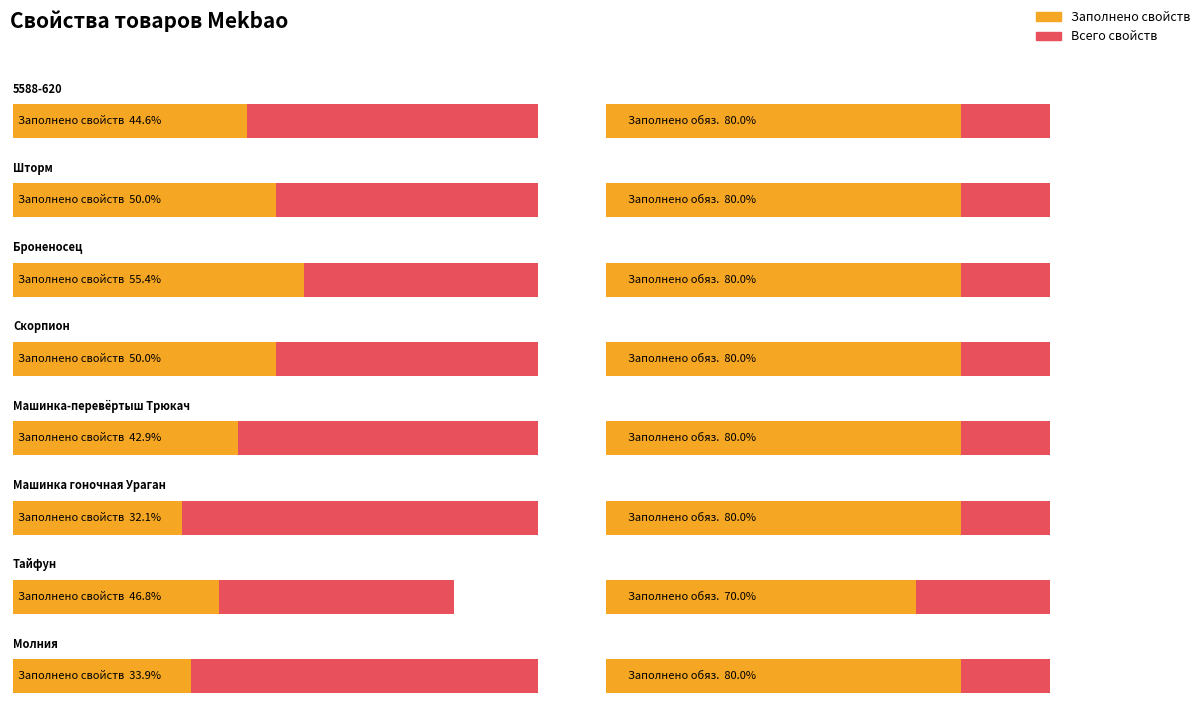

Reading left to right, extract all data points from this chart.

Заполнено свойств: 25	28	31	28	24	18	22	19
Всего свойств: 56	56	56	56	56	56	47	56
Всего изображений: 2	6	5	5	4	6	7	6
Заполнено обязательных свойств: 8	8	8	8	8	8	7	8
Всего обязательных свойств: 10	10	10	10	10	10	10	10